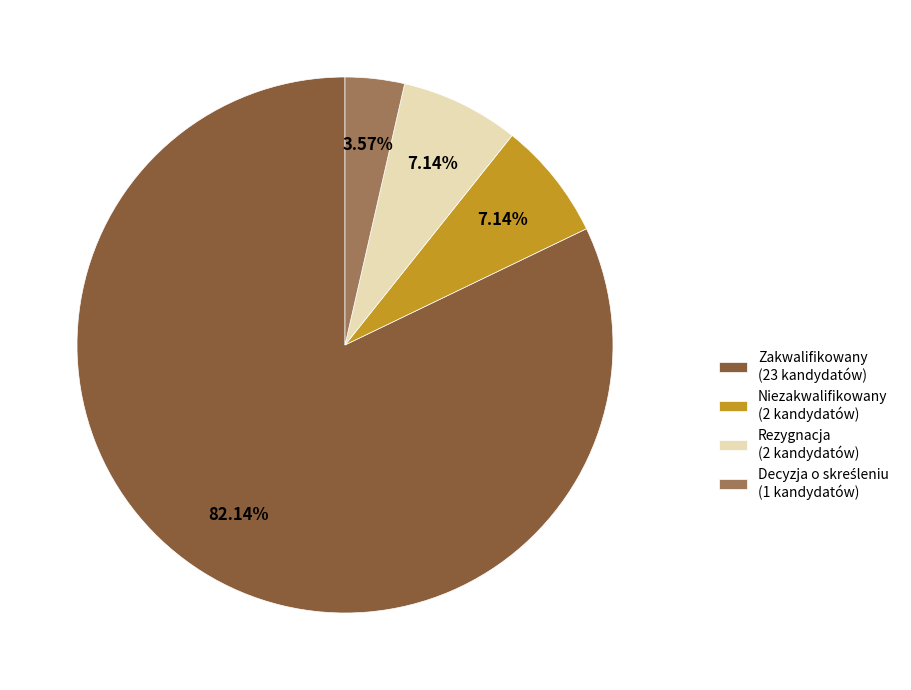

How many segments does this pie chart have?

4